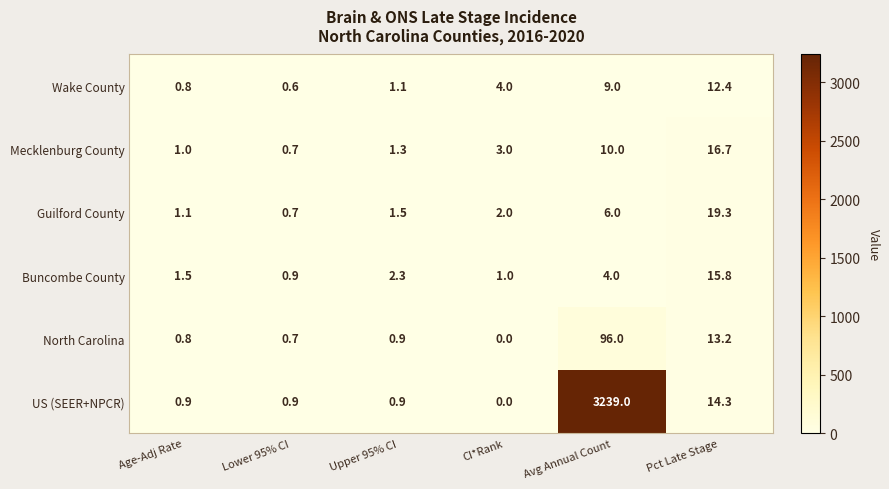

Count the number of data series in this chart.

6